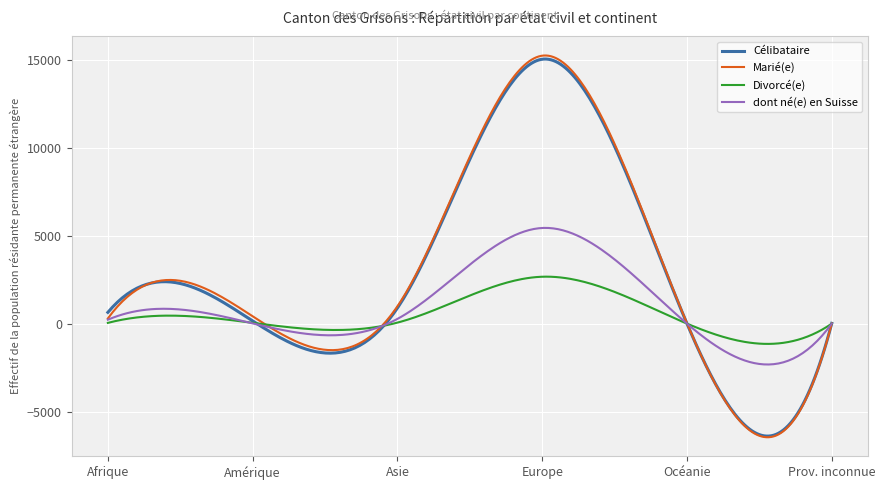

What is the greatest value displayed?

15239.3